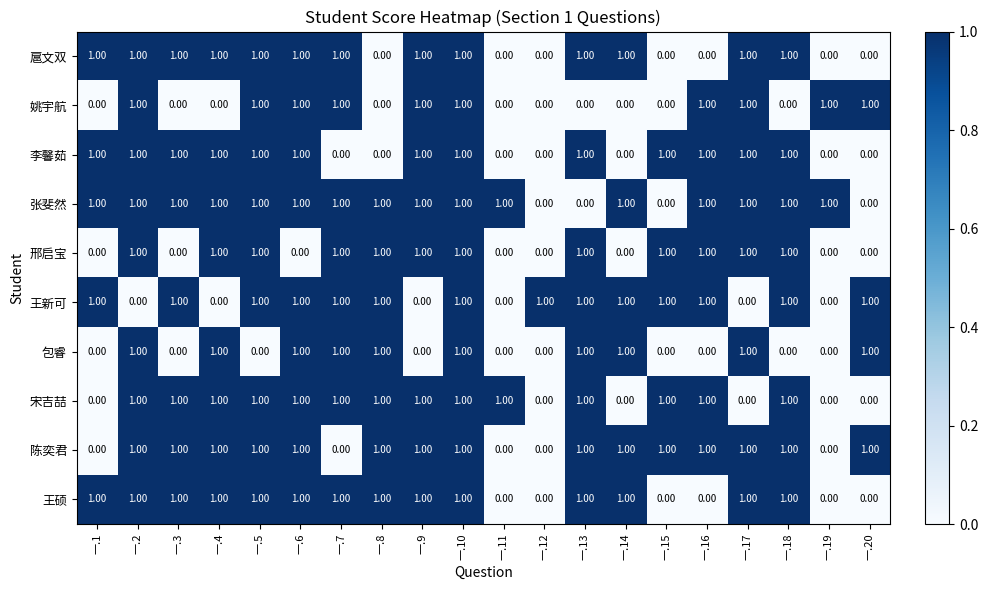

At how many categories does at least one series exceed 0?

20